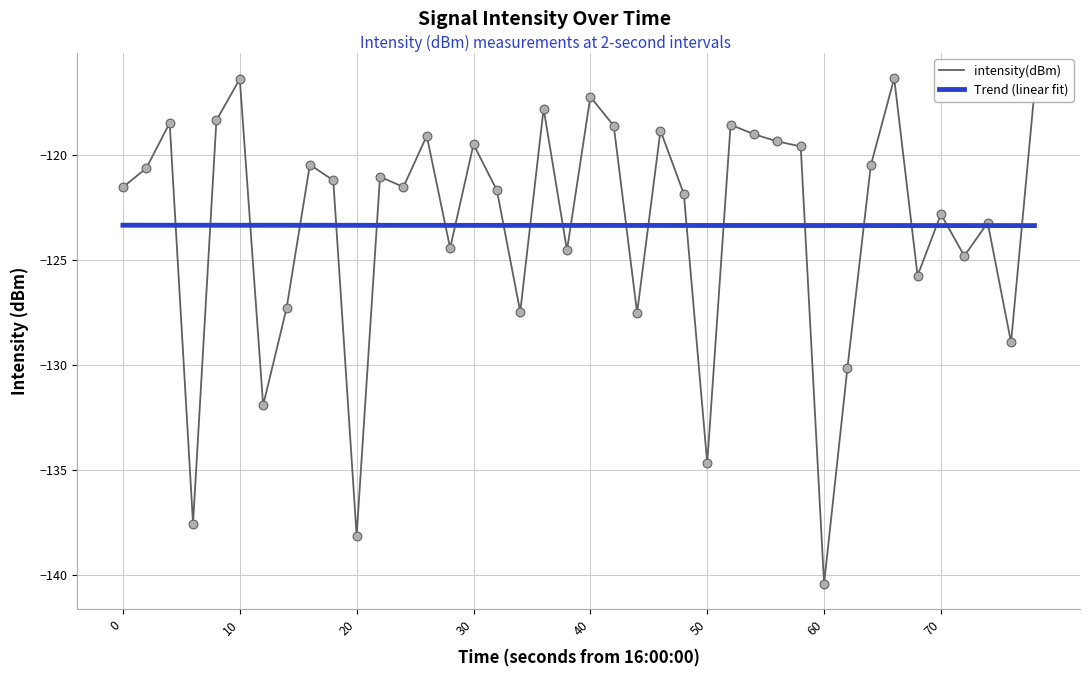

Rank the series by their maximum value, from lowest to highest.

Trend (linear fit), intensity(dBm)